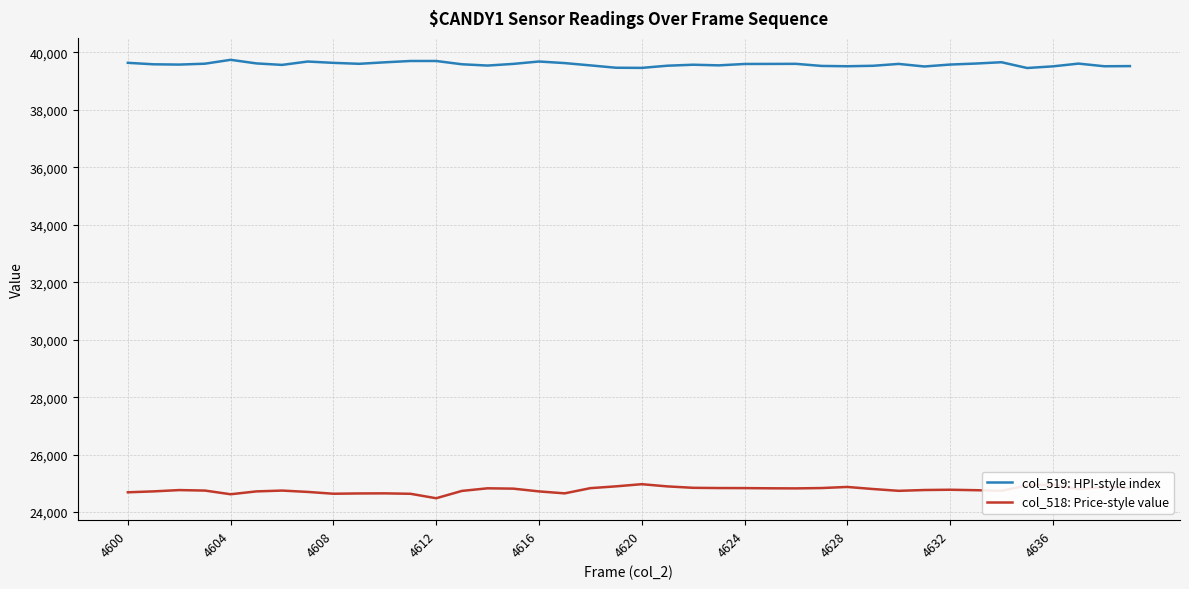

Which series has the largest total across all categories?

col_519: HPI-style index